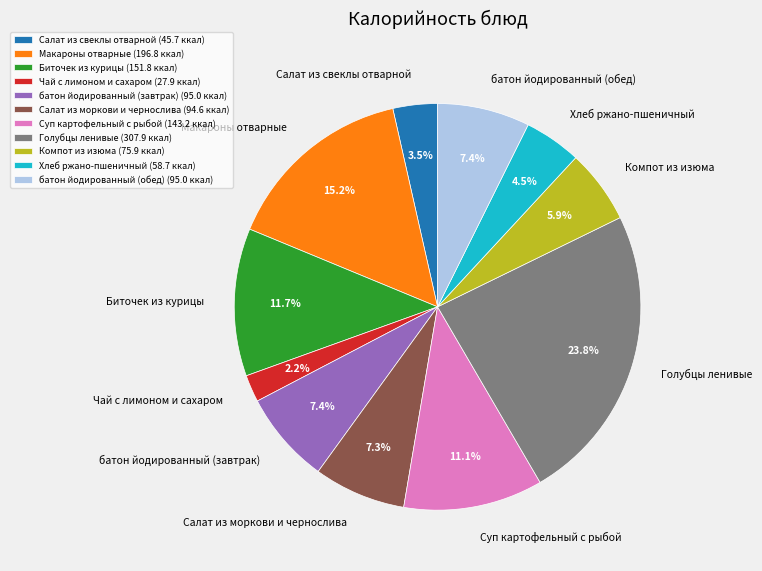

Is there any slice that represents more than half of the pie?

No